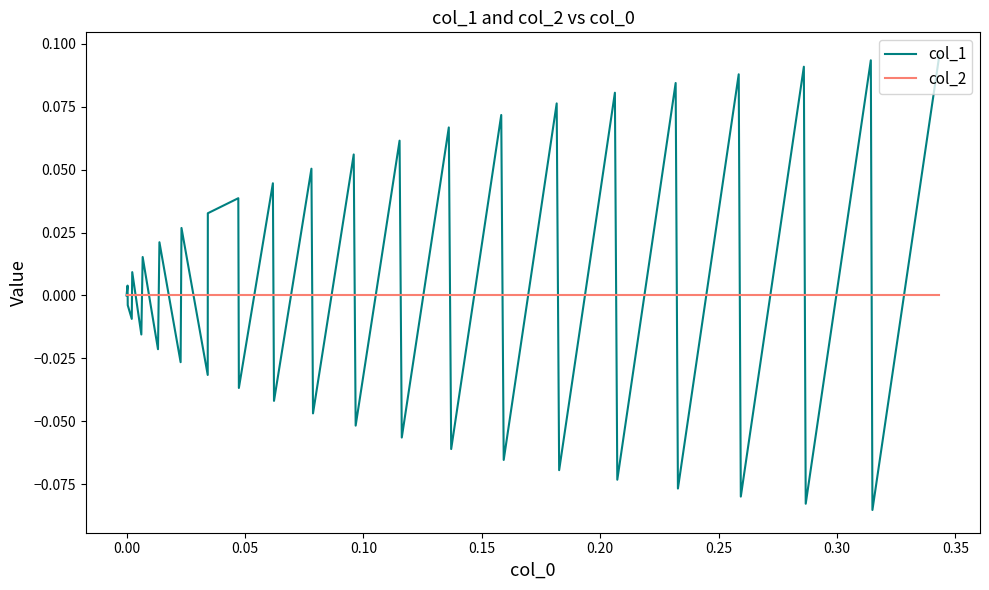

Rank the series by their maximum value, from lowest to highest.

col_2, col_1